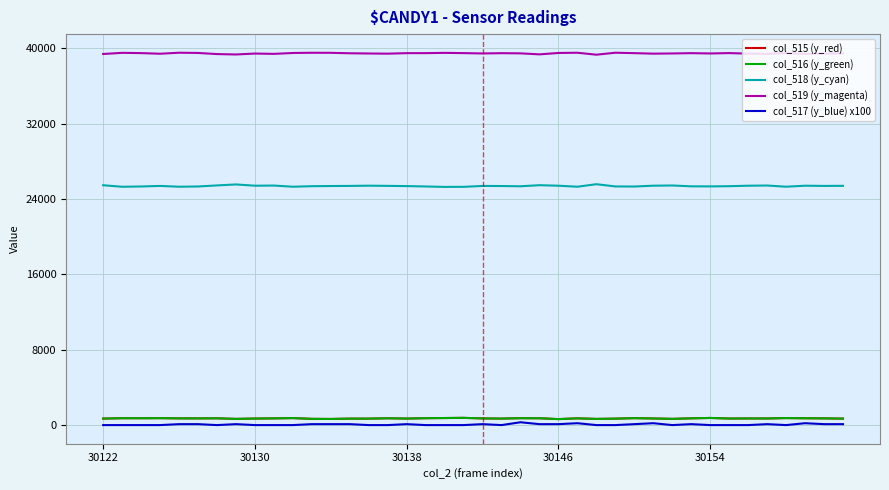

True or false: col_517 (y_blue) x100 has more than 2 points higher than both neighbors.

True